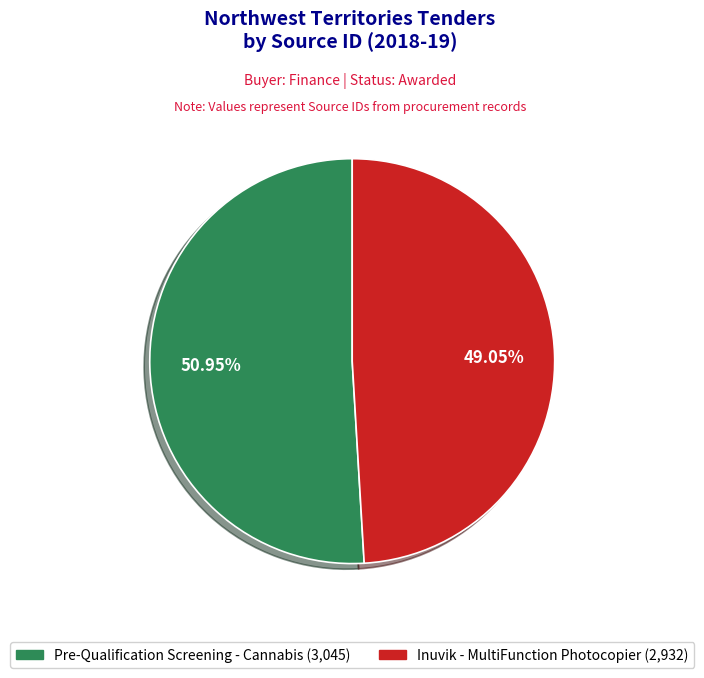

To the nearest percent, what is the combined percentage of Inuvik - MultiFunction Photocopier and Pre-Qualification Screening - Cannabis?

100%